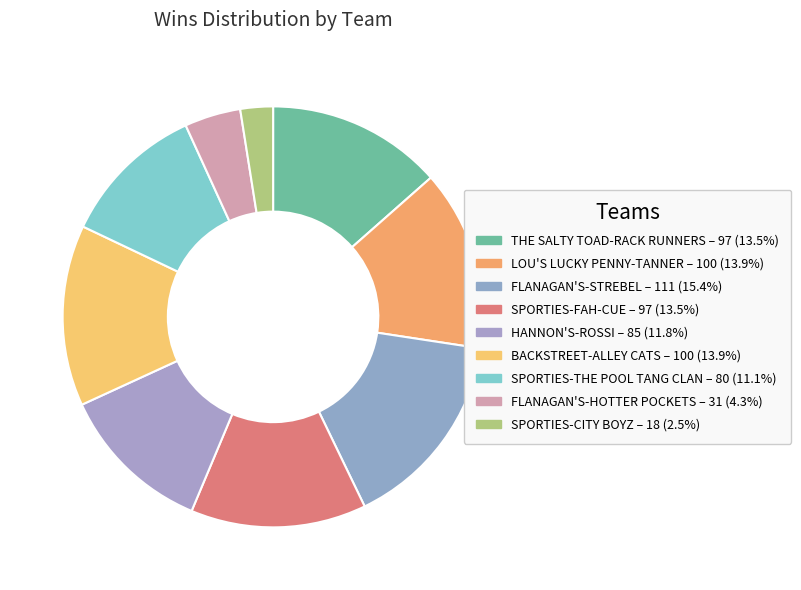

How much of the chart is everything except HANNON'S-ROSSI?

88.2%